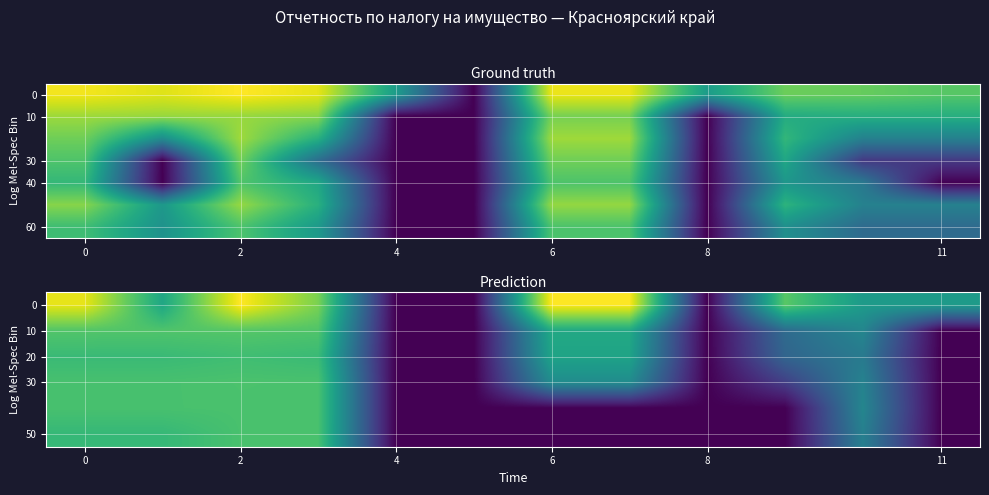

How many data points in 0 are above 11?

6